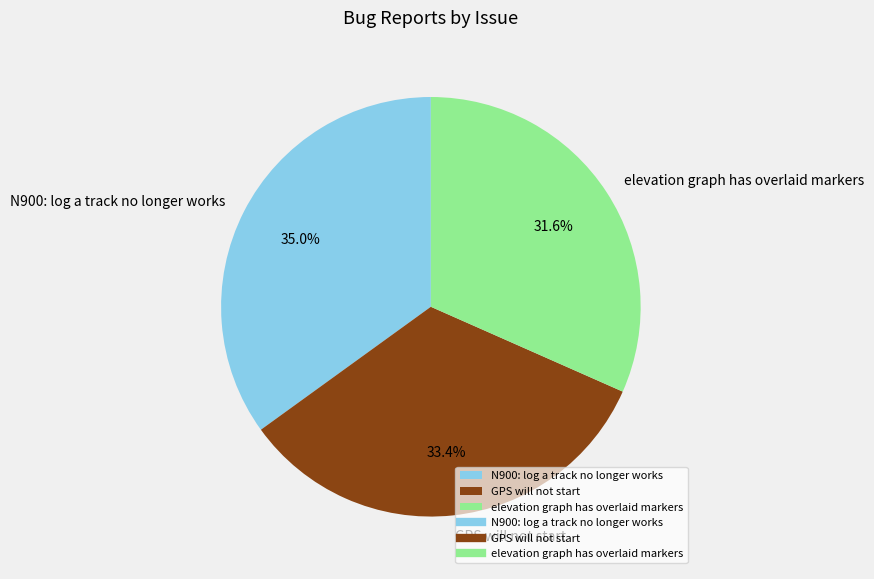

Rank the categories by value from highest to lowest.

N900: log a track no longer works, GPS will not start, elevation graph has overlaid markers